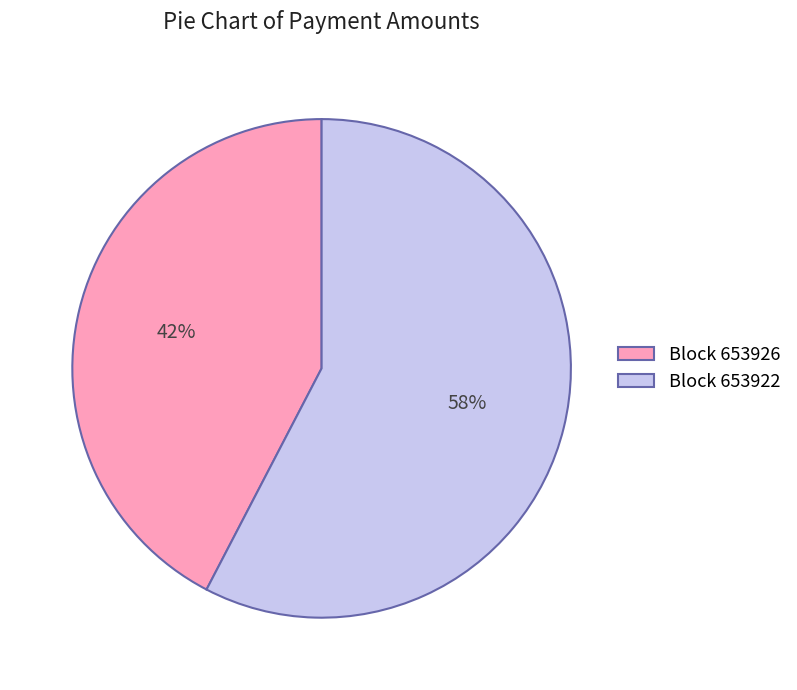

Rank the categories by value from lowest to highest.

Block 653926, Block 653922